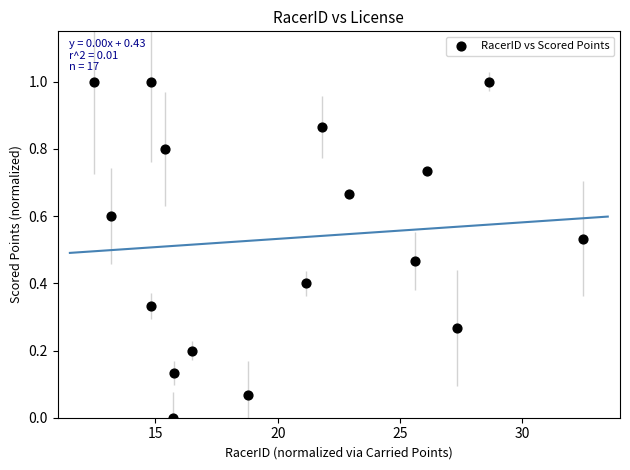

What is the range of Y values (max minus min)?

1.0